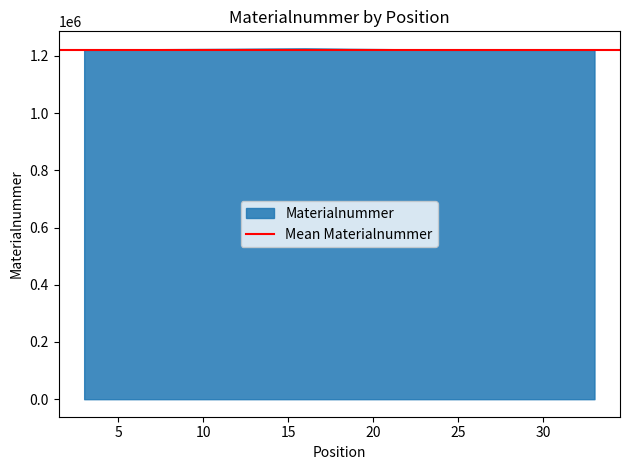

What is the value of the 1st point from the left?

1220912